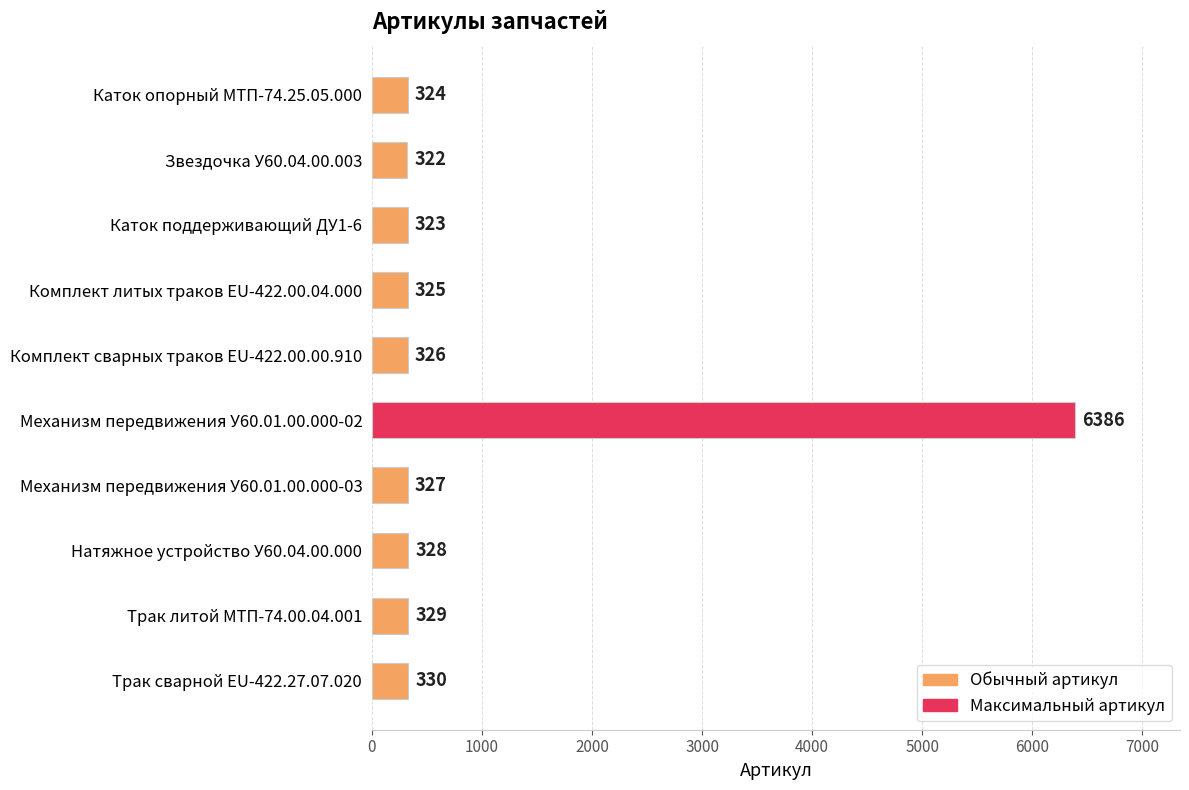

What is the label of the 8th bar from the bottom?

Каток поддерживающий ДУ1-6